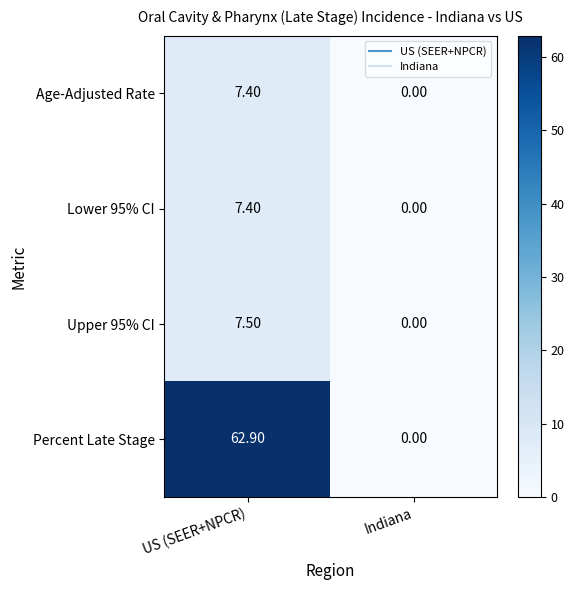

What is the difference between the highest and lowest values at US (SEER+NPCR)?

55.5